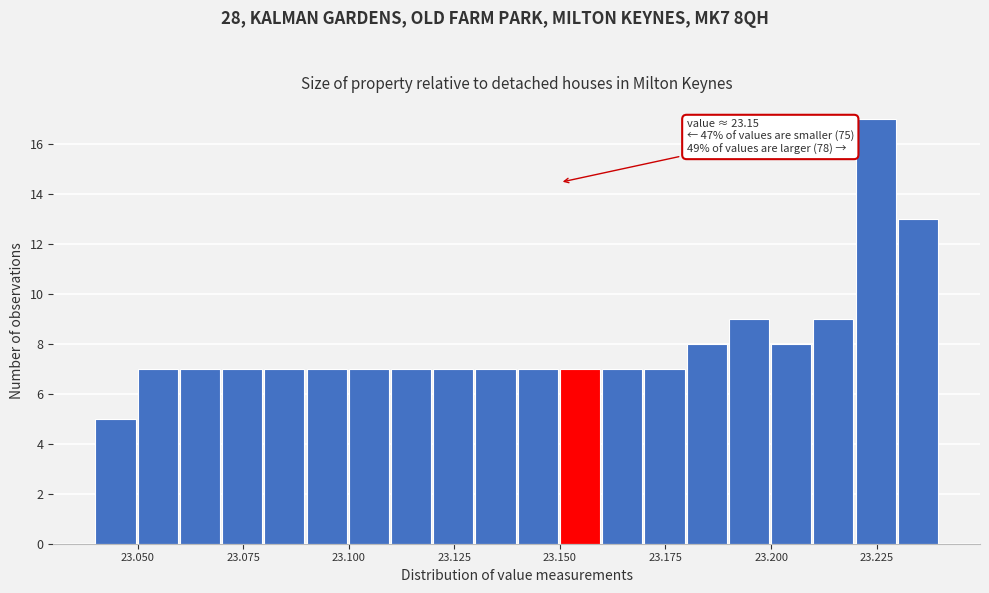

Around what value on the x-axis is the tallest bar? Give the approximate position of its centre, as read against the axis.

23.225